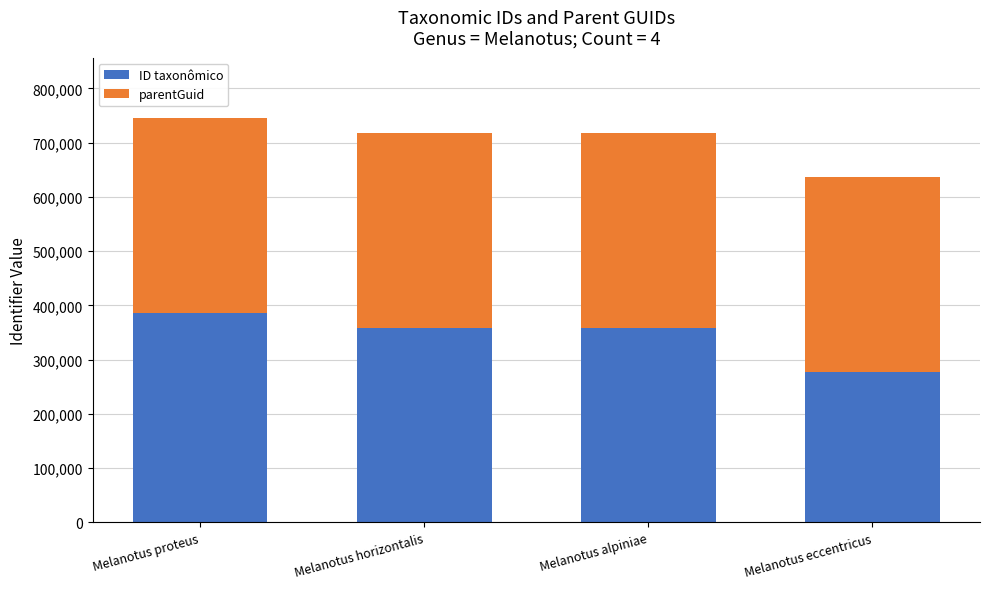

What is the difference between the maximum and minimum values in the ID taxonômico series?

108956